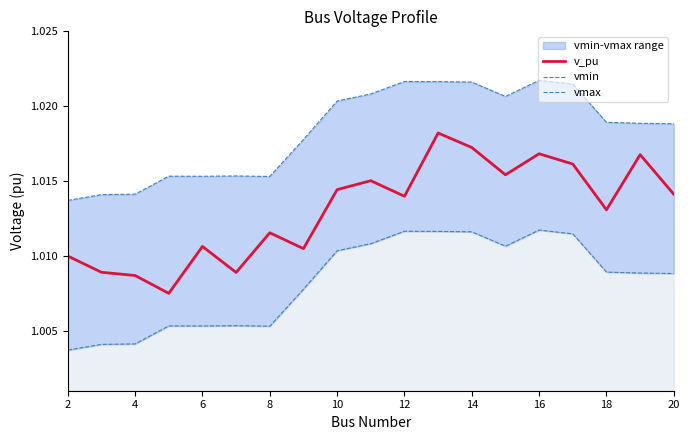

How many series are shown in this chart?

3